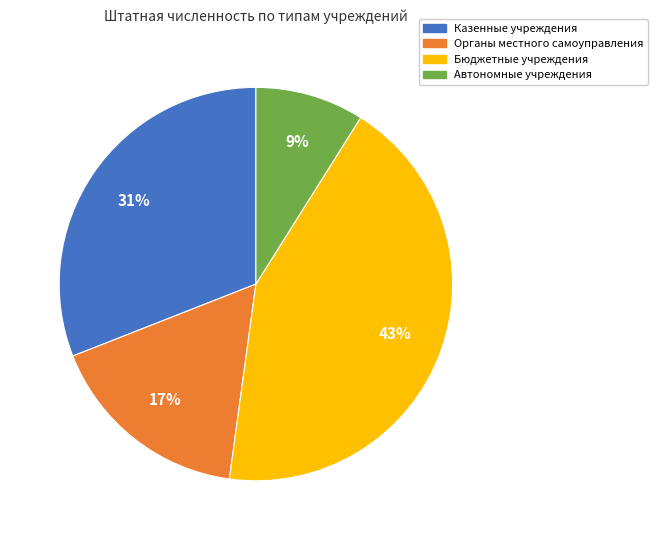

Is it true that Органы местного самоуправления is 1% of the pie?

False